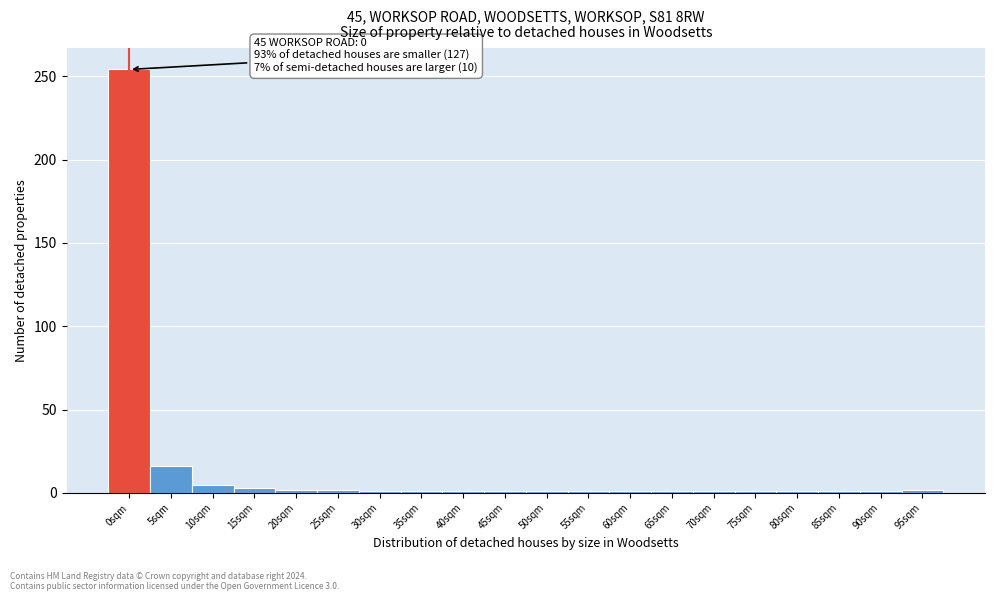

What is the sum of all values?

297